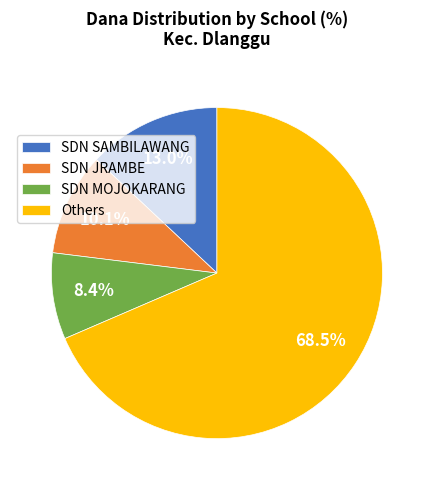

True or false: SDN SAMBILAWANG accounts for 13% of the total.

True